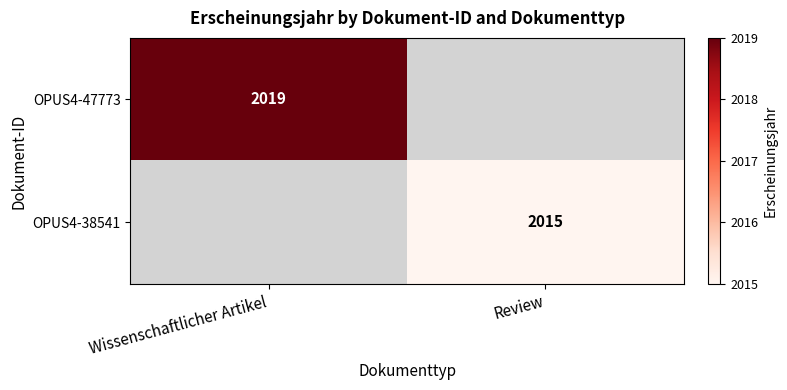

True or false: OPUS4-47773 has a value of 997 at Wissenschaftlicher Artikel.

False